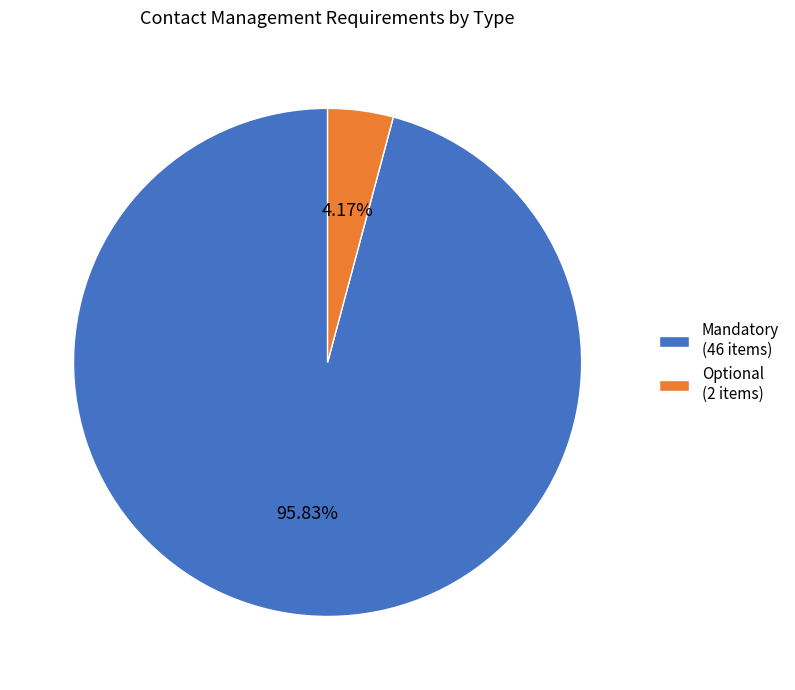

Which category accounts for the majority?

Mandatory